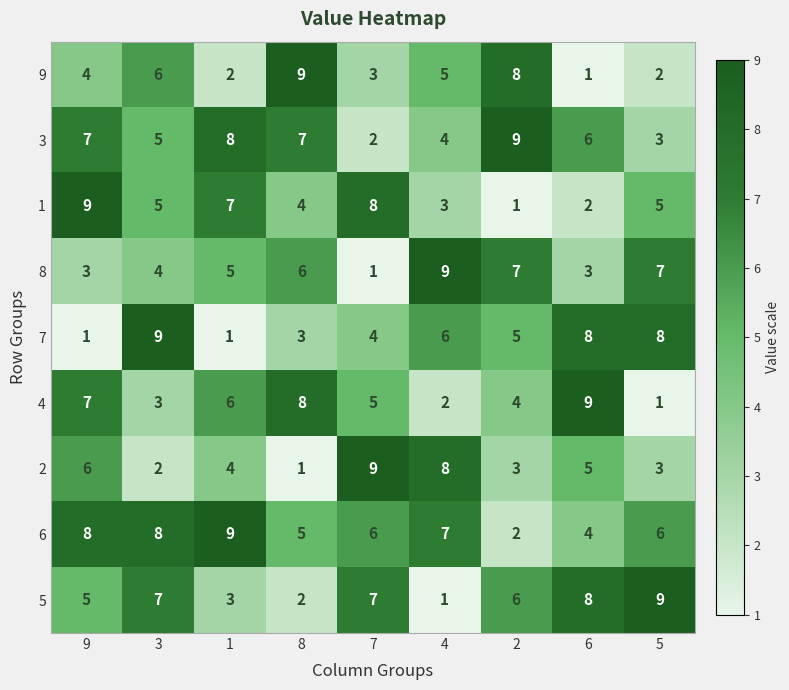

Count the 4 values in the range 3 to 7.

5